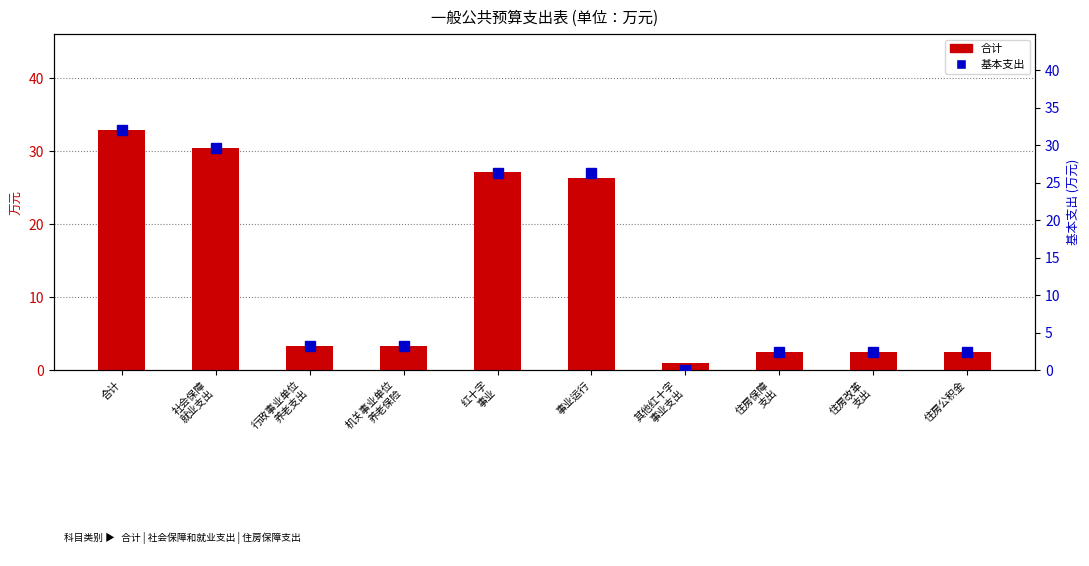

What is the value of the 合计 bar at the 7th from the left?

0.9